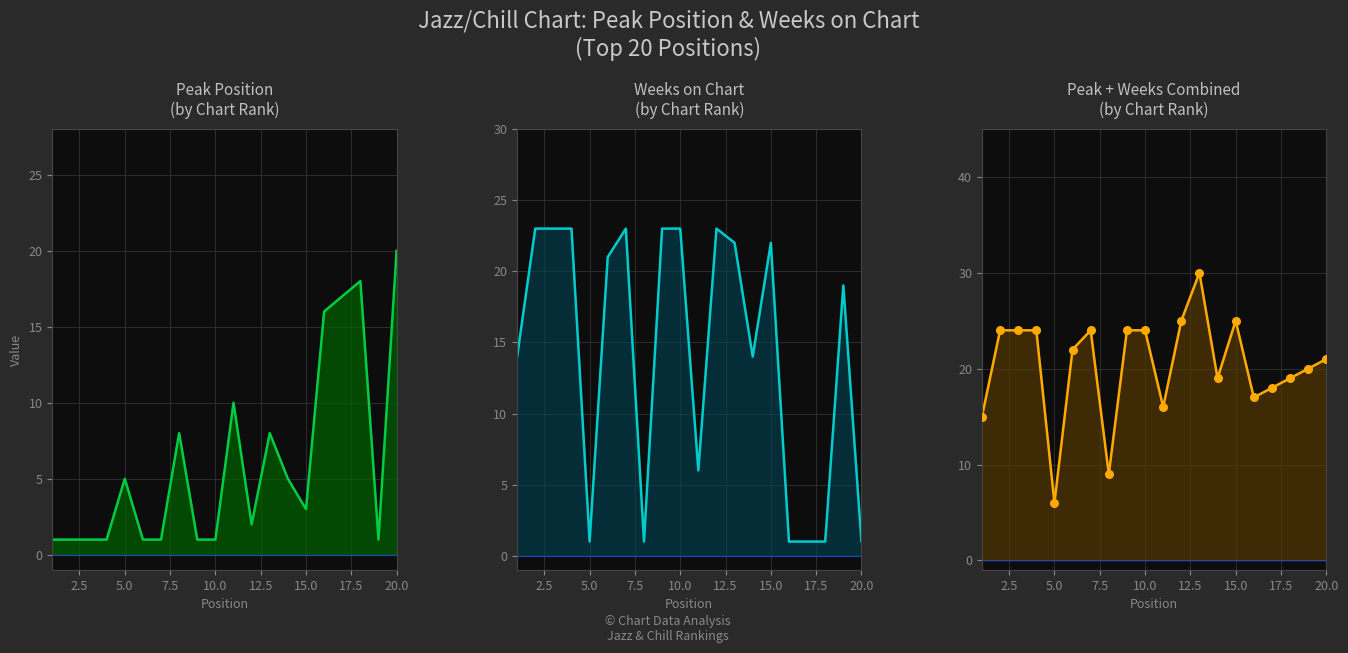

Which series has the widest spread of Y values?

Weeks on Chart